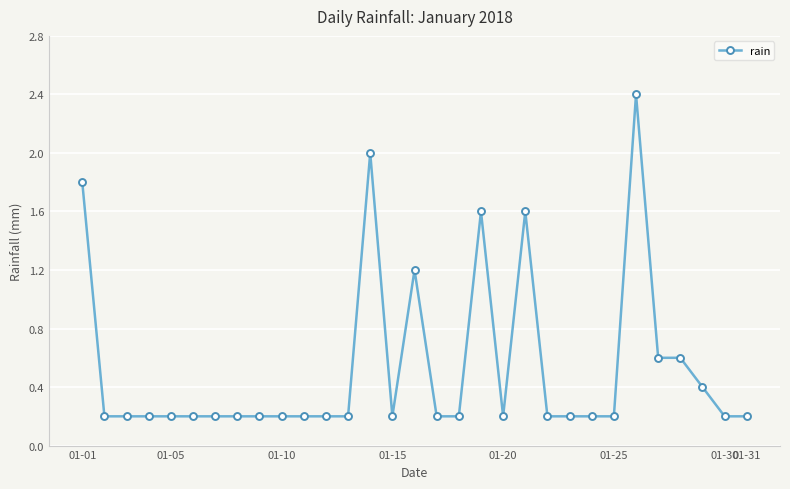

True or false: the data has more than 2 interior local peaks.

True